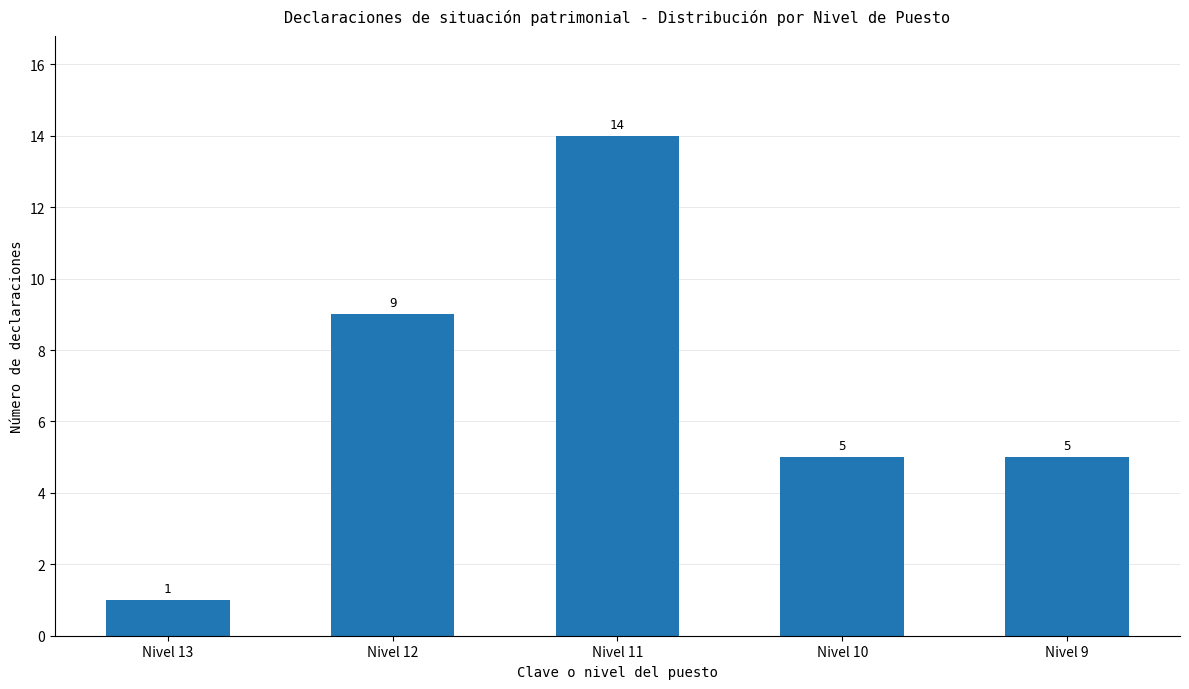

Reading right to left, extract all data points from this chart.

Nivel 9=5	Nivel 10=5	Nivel 11=14	Nivel 12=9	Nivel 13=1